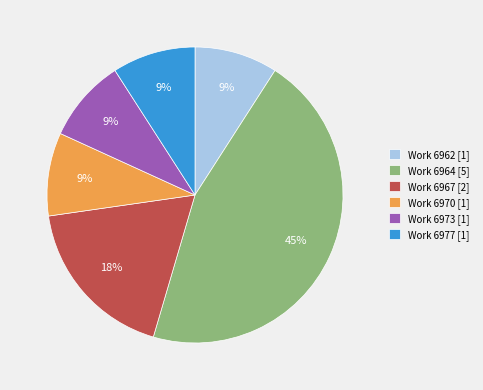

True or false: Work 6964 [5] accounts for 45% of the total.

True